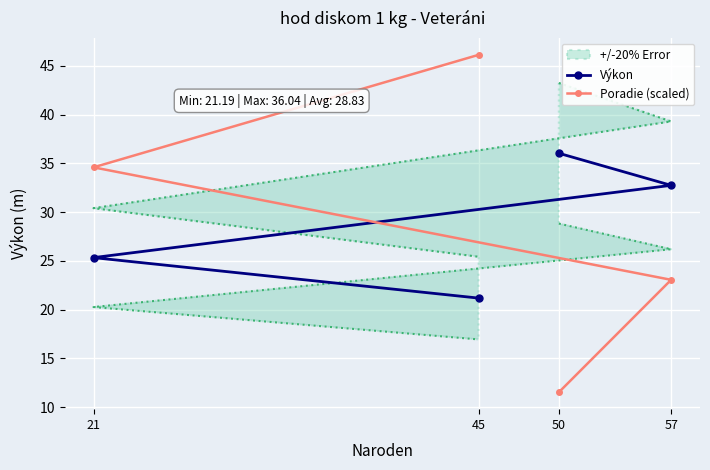

What is the label of the 3rd point from the left?

21